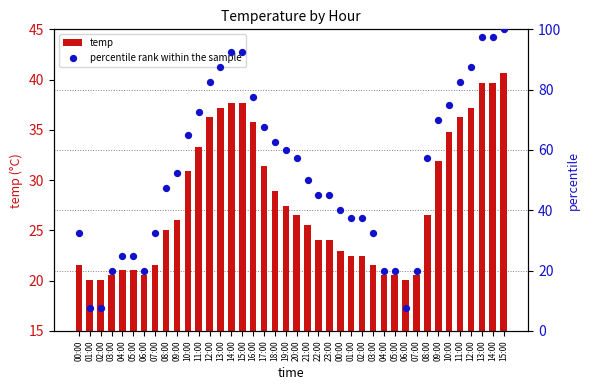

Which series has the largest total across all categories?

percentile rank within the sample